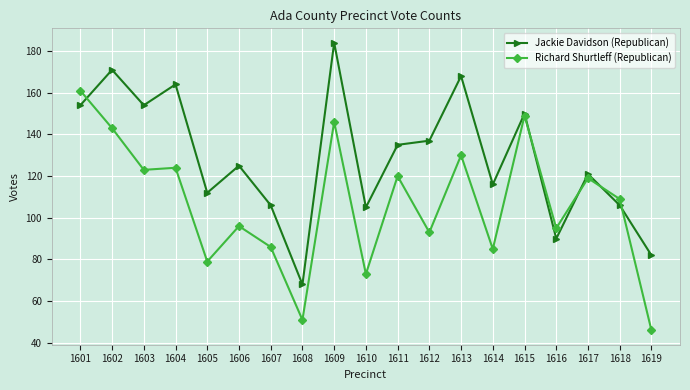

How many values in the Jackie Davidson (Republican) series are below 125?

9